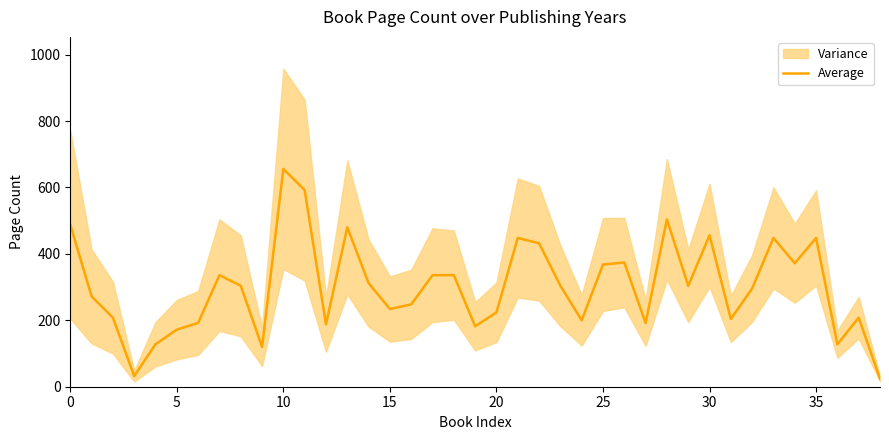

The value of Average at 10 is 1067. True or false?

False